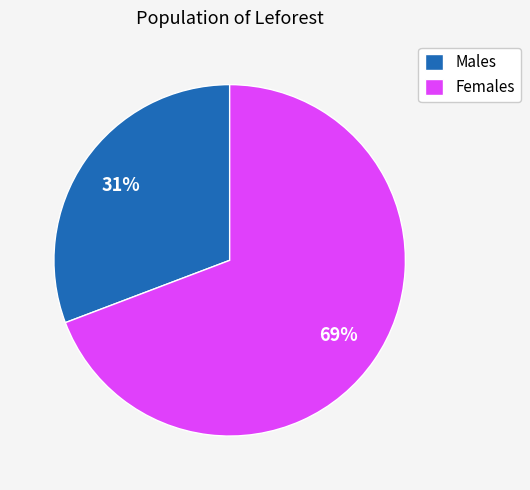

Do Females and Males together represent more than half of the pie?

Yes